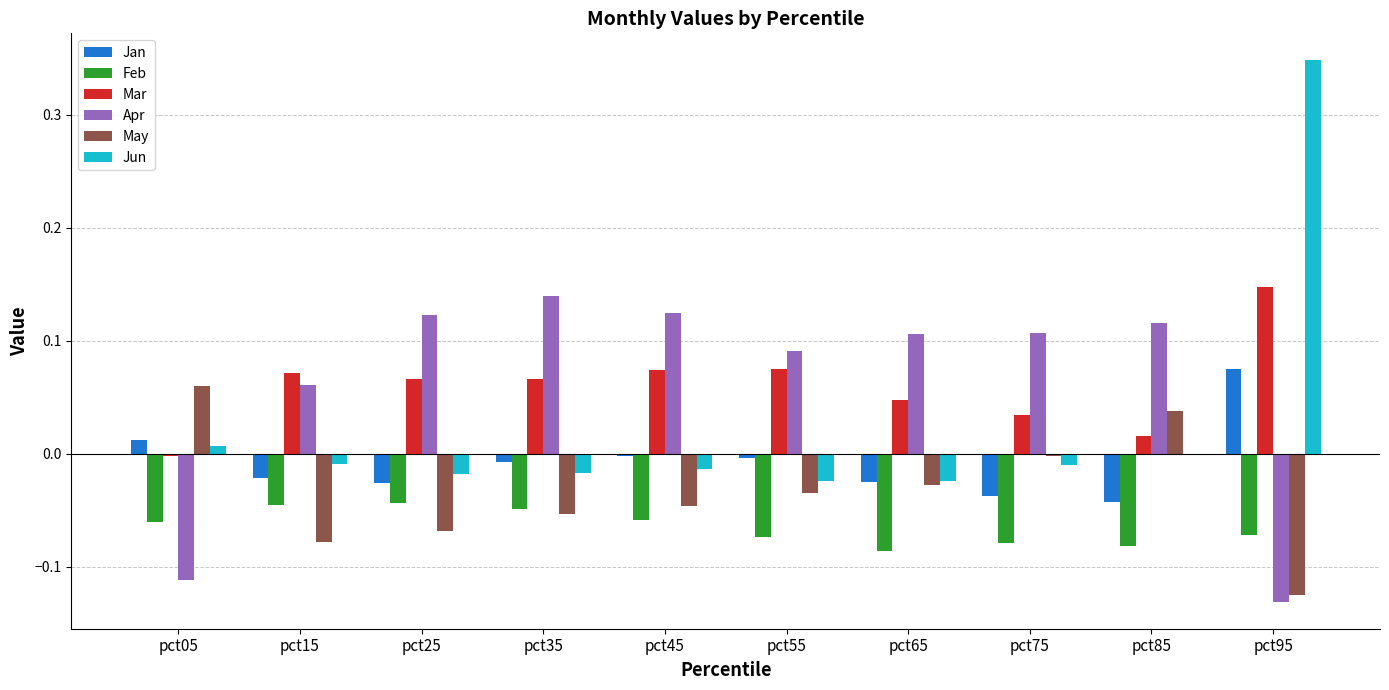

The Mar series shows 0.0 at pct65. True or false?

True